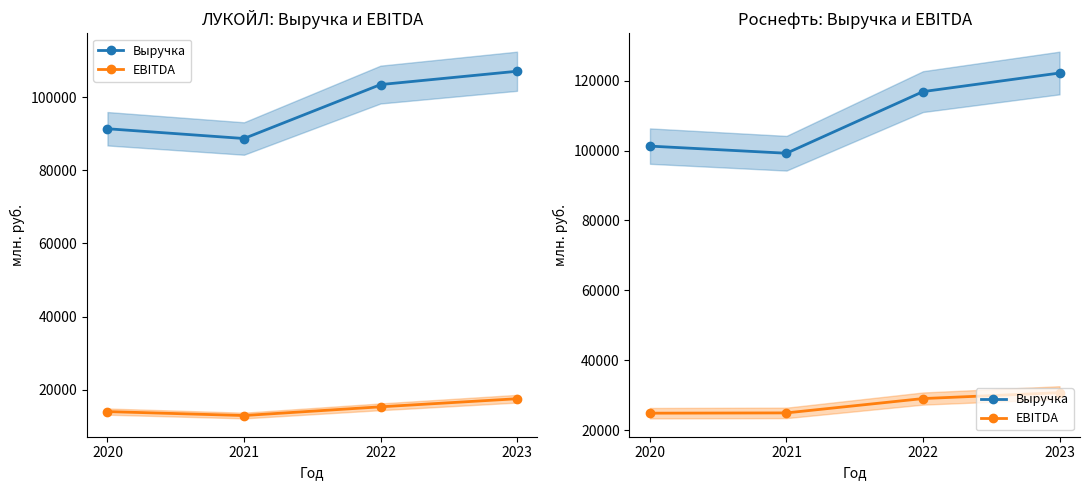

Which series changed the most between 2021 and 2022?

Выручка